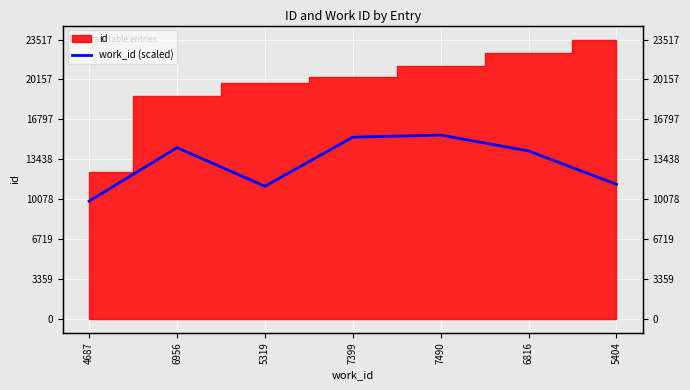

What is the label of the 7th point from the right?

4687